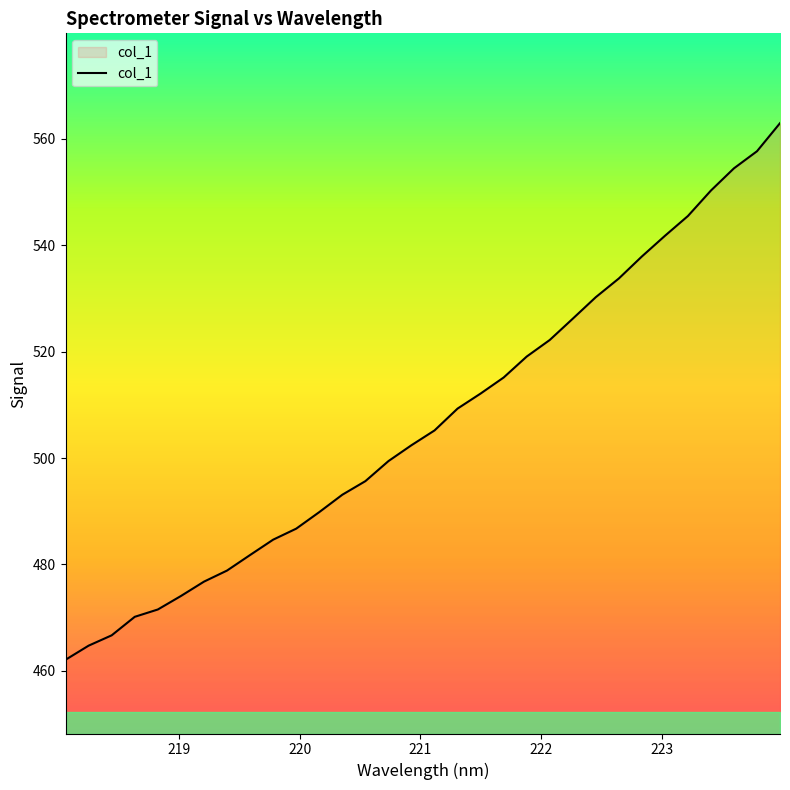

What is the maximum value shown in the chart?

563.0